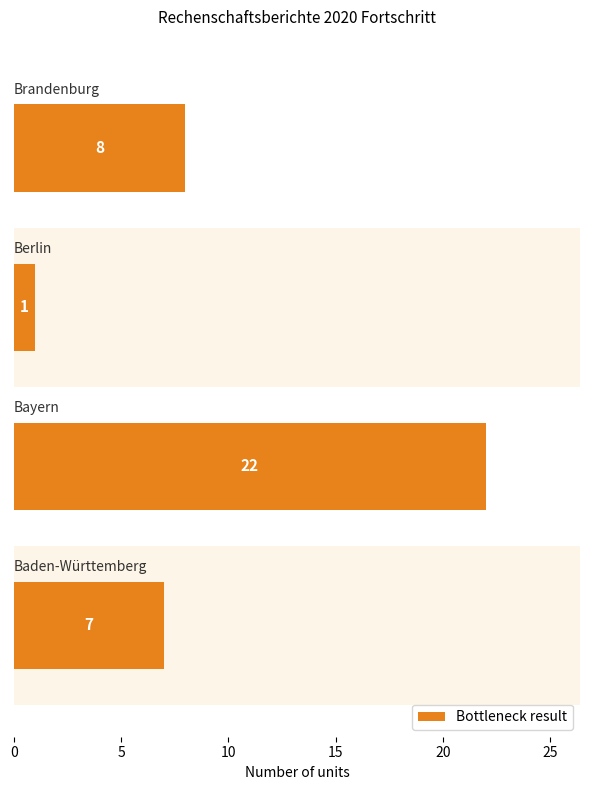

What is the maximum value shown in the chart?

22